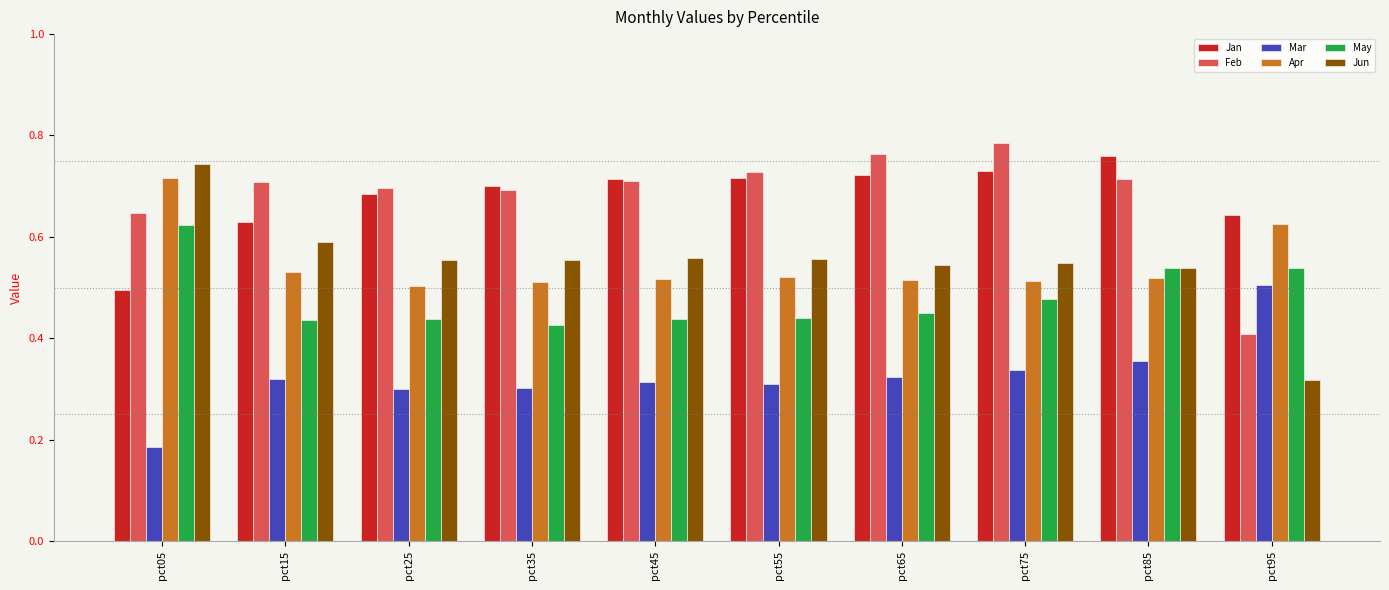

What is the sum of the Feb values at pct55 and pct95?

1.1